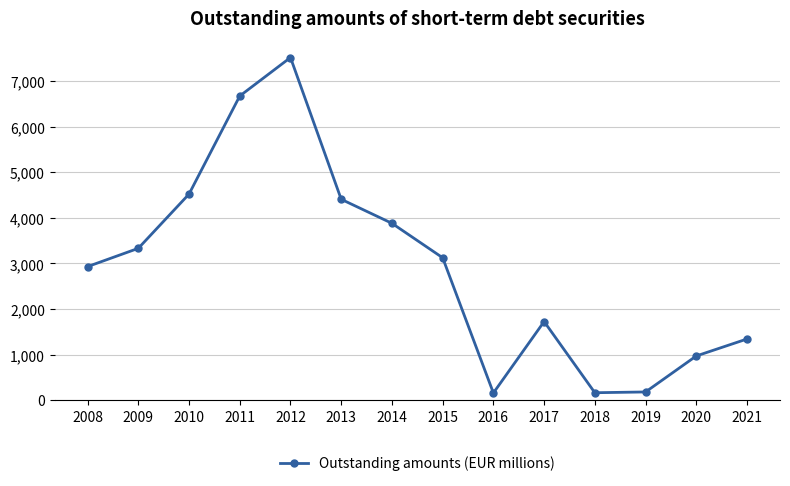

Where is the first local maximum?

2012